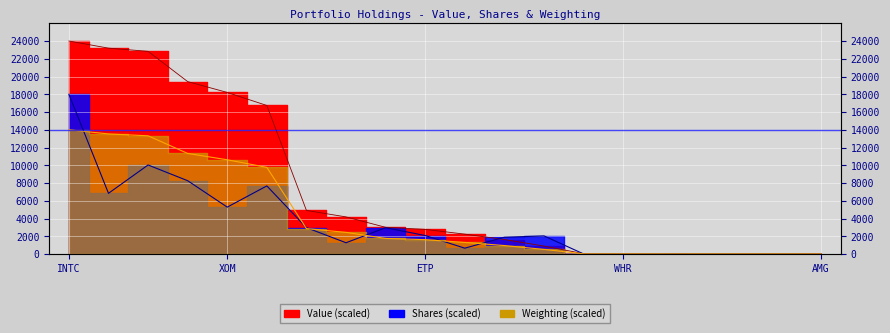

What is the difference between the highest and lowest values at RHI?

18.8